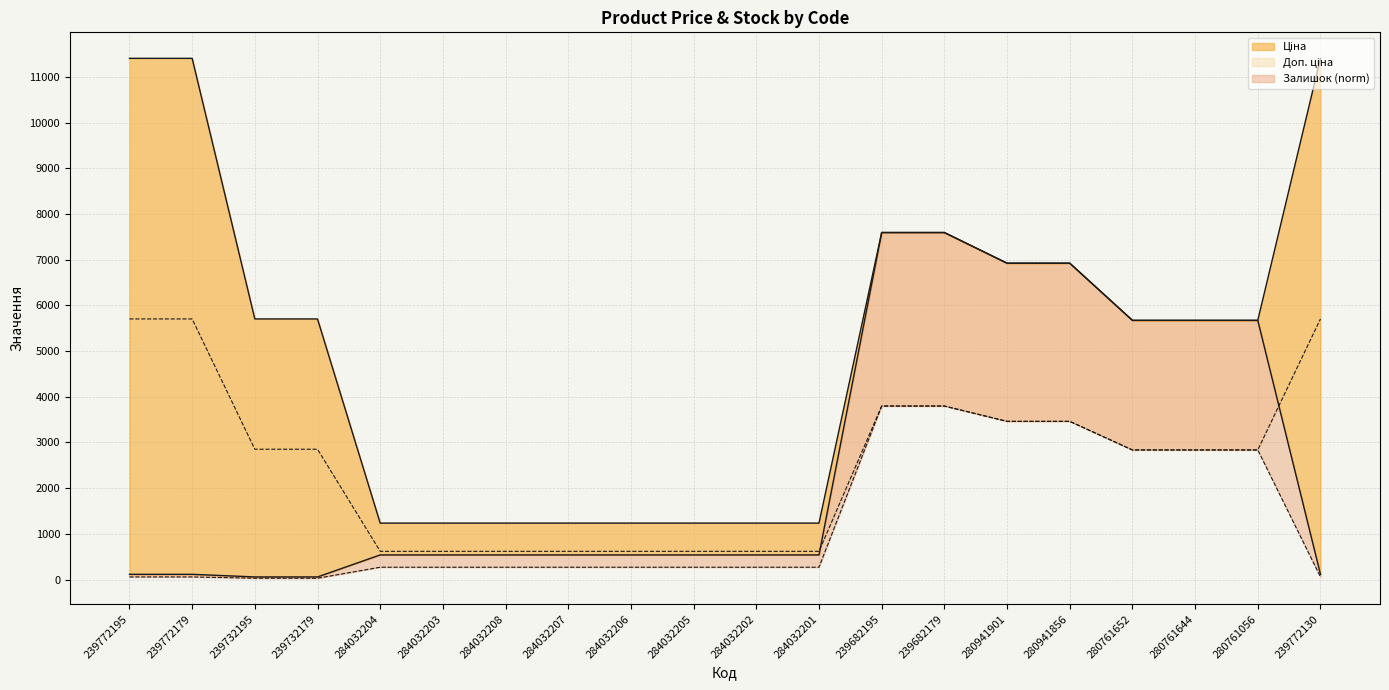

True or false: Доп. ціна has a value of 2047.1 at 284032202.

False